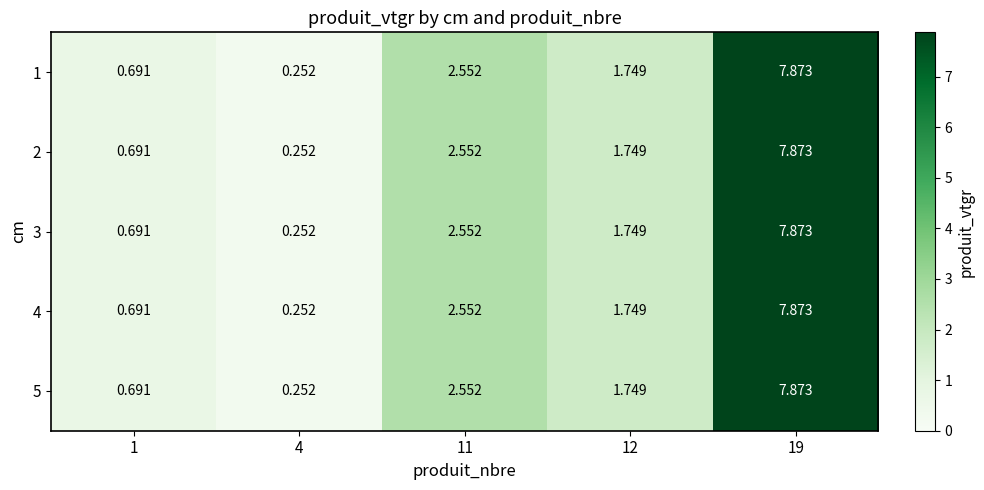

How many values in the 3 series exceed 1?

3